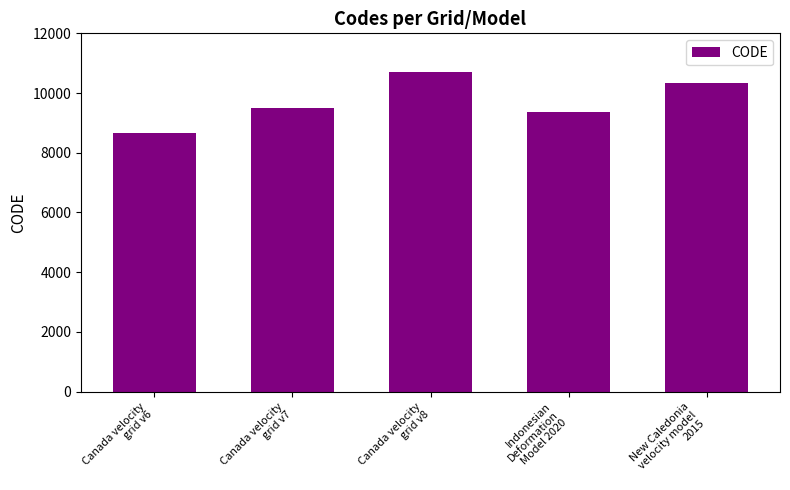

How many values are below 9483?

2